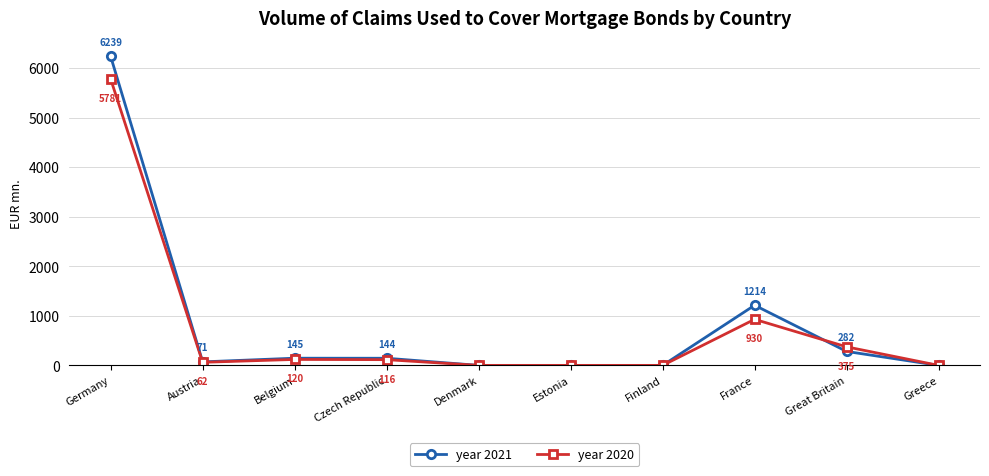

True or false: year 2020 has more than 2 interior local peaks.

False